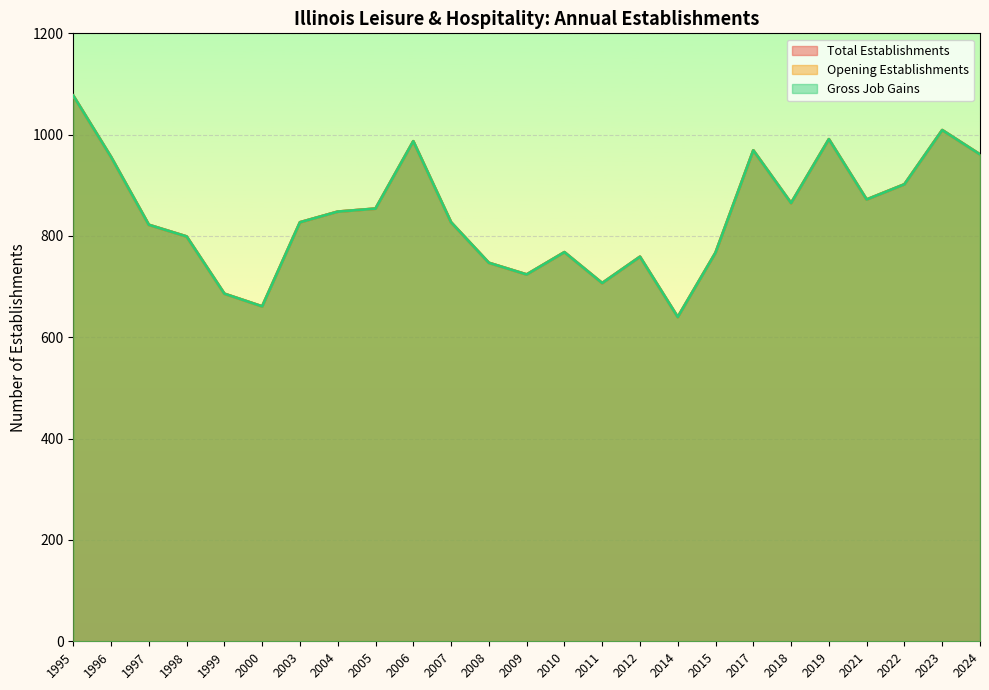

True or false: Total Establishments has a value of 827 at 2003.

True